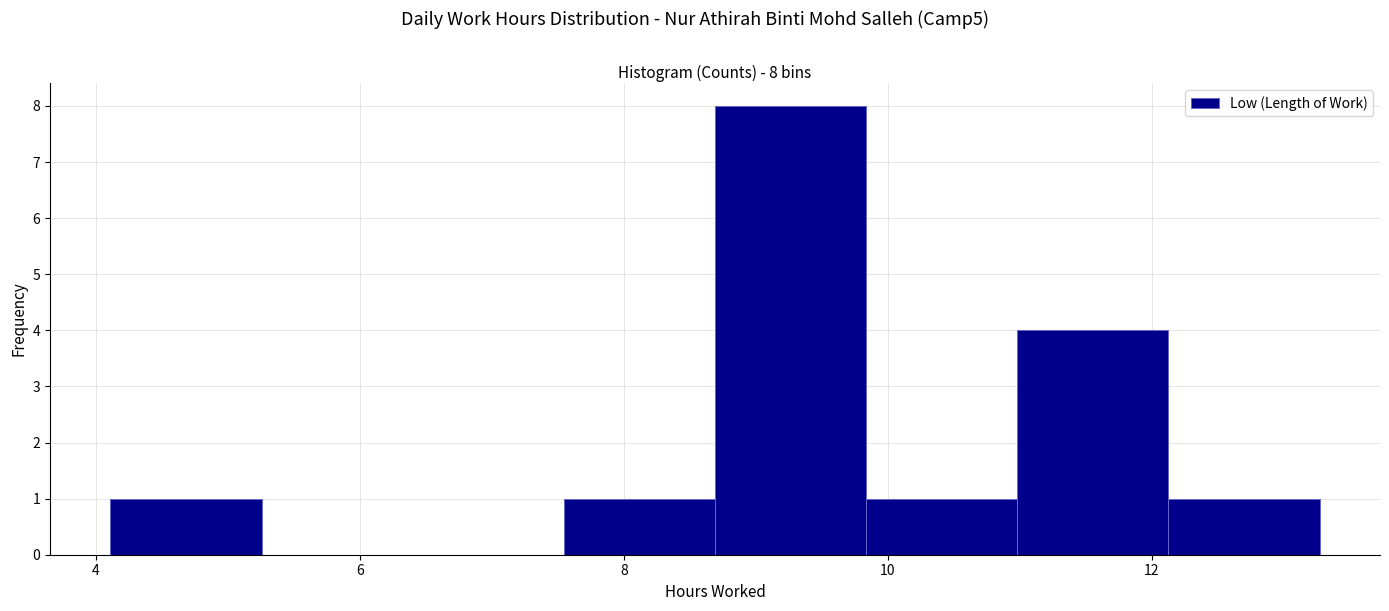

Over which range of the x-axis is the bar tallest?

8.6 to 9.8